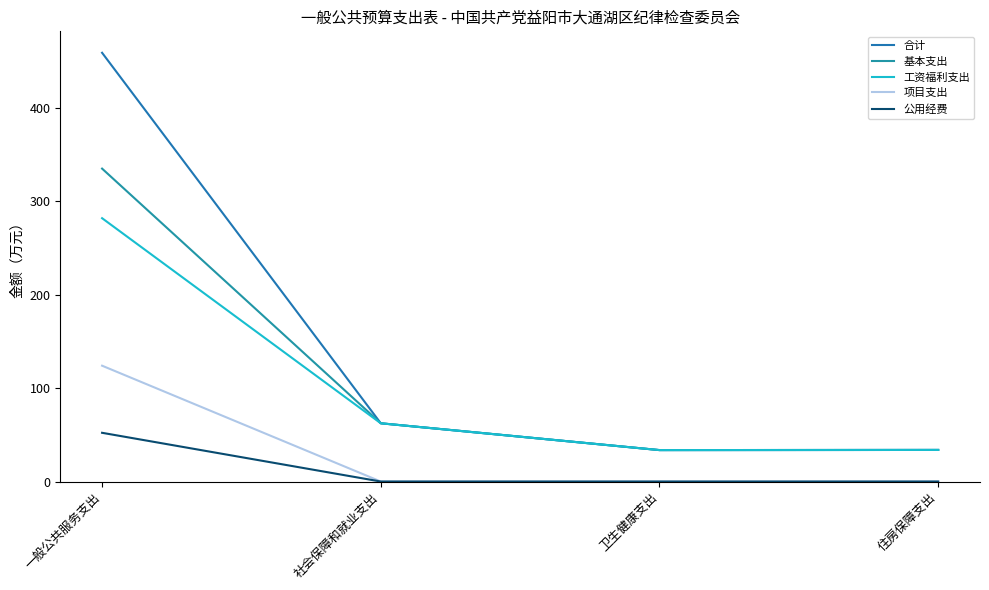

Reading left to right, what are all the values shown in this chart?

合计: 458.7	62.3	33.6	33.8
基本支出: 334.7	62.3	33.6	33.8
工资福利支出: 281.7	62.3	33.6	33.8
项目支出: 123.9	0.0	0.0	0.0
公用经费: 52.1	0.0	0.0	0.0